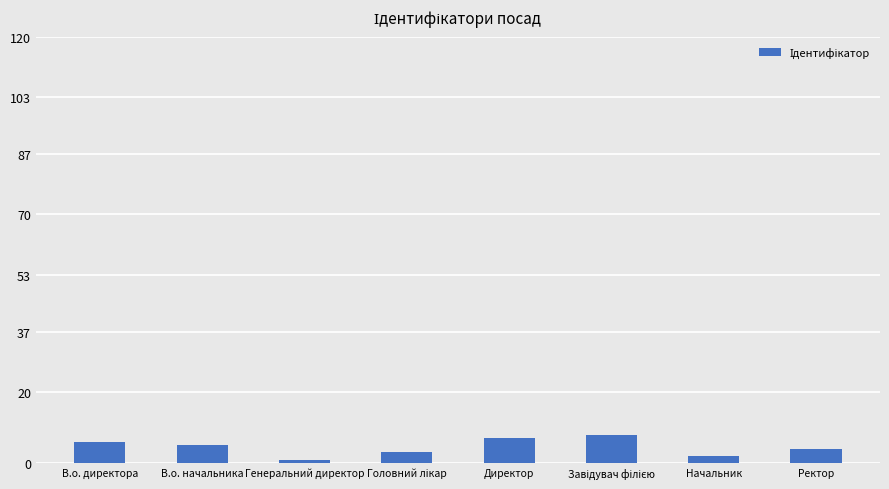

What is the maximum value shown in the chart?

8